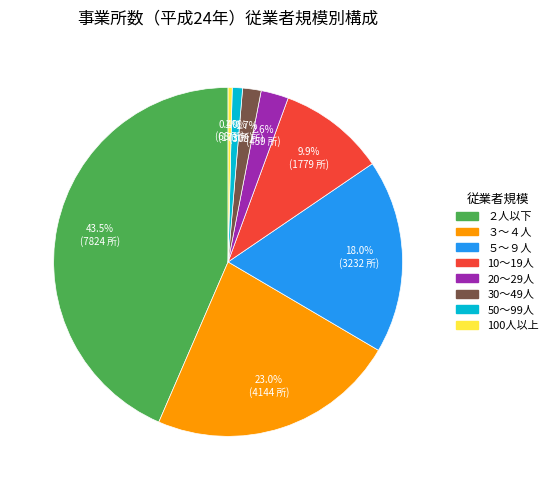

Which category has the biggest portion of the pie?

２人以下